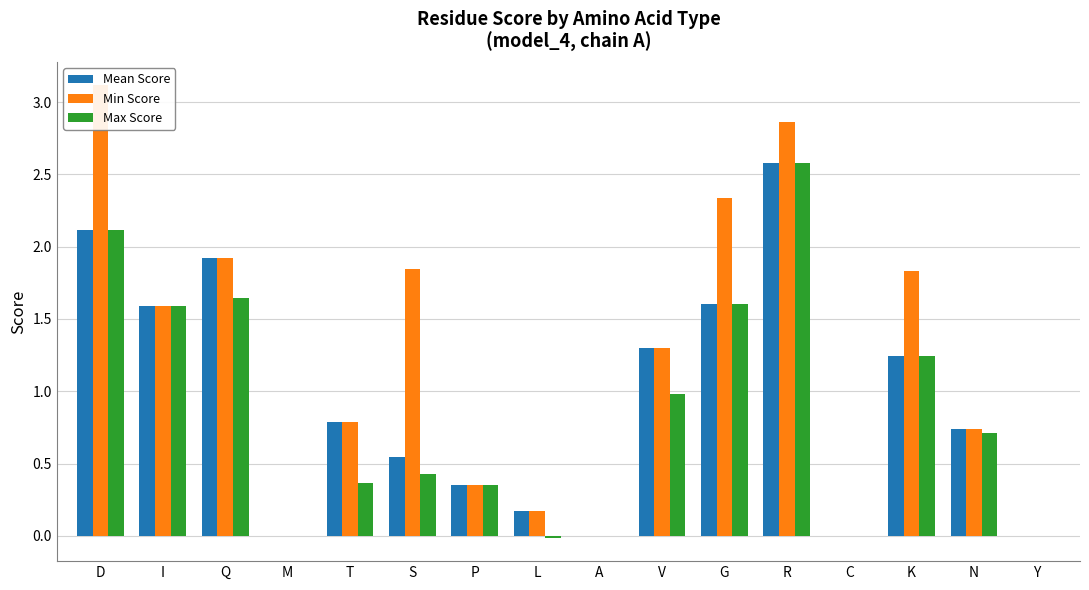

Which label corresponds to the smallest value in the chart?

L